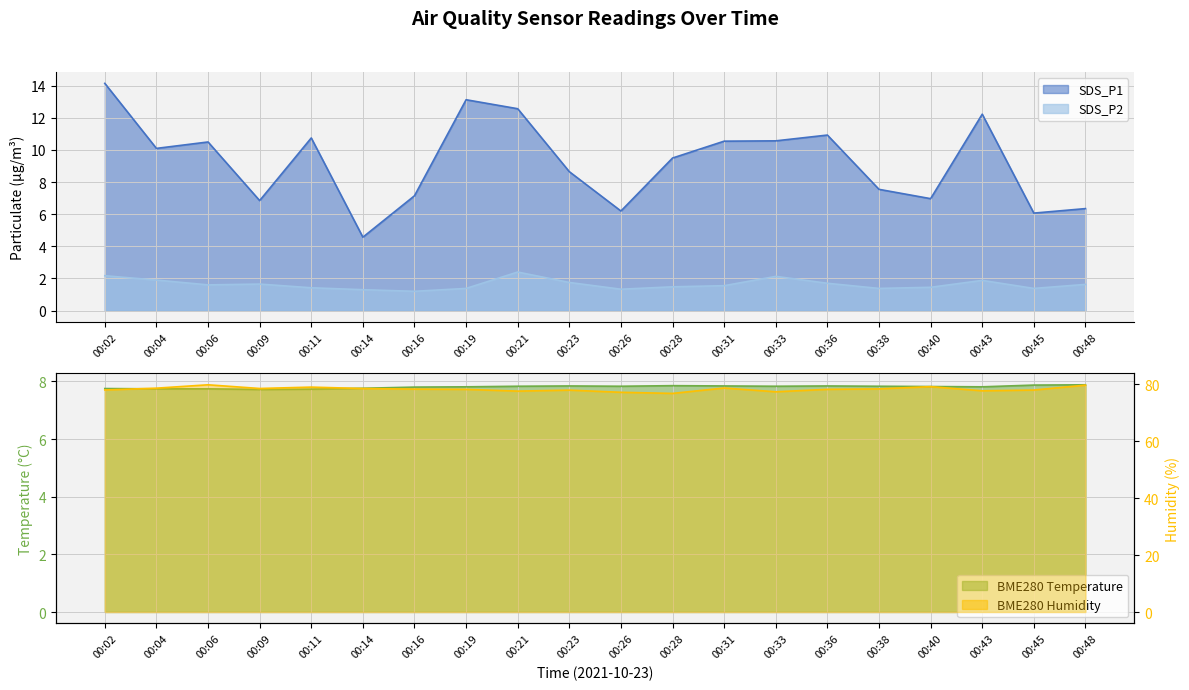

What is the difference between the second highest and second lowest values in the SDS_P1 series?

7.1